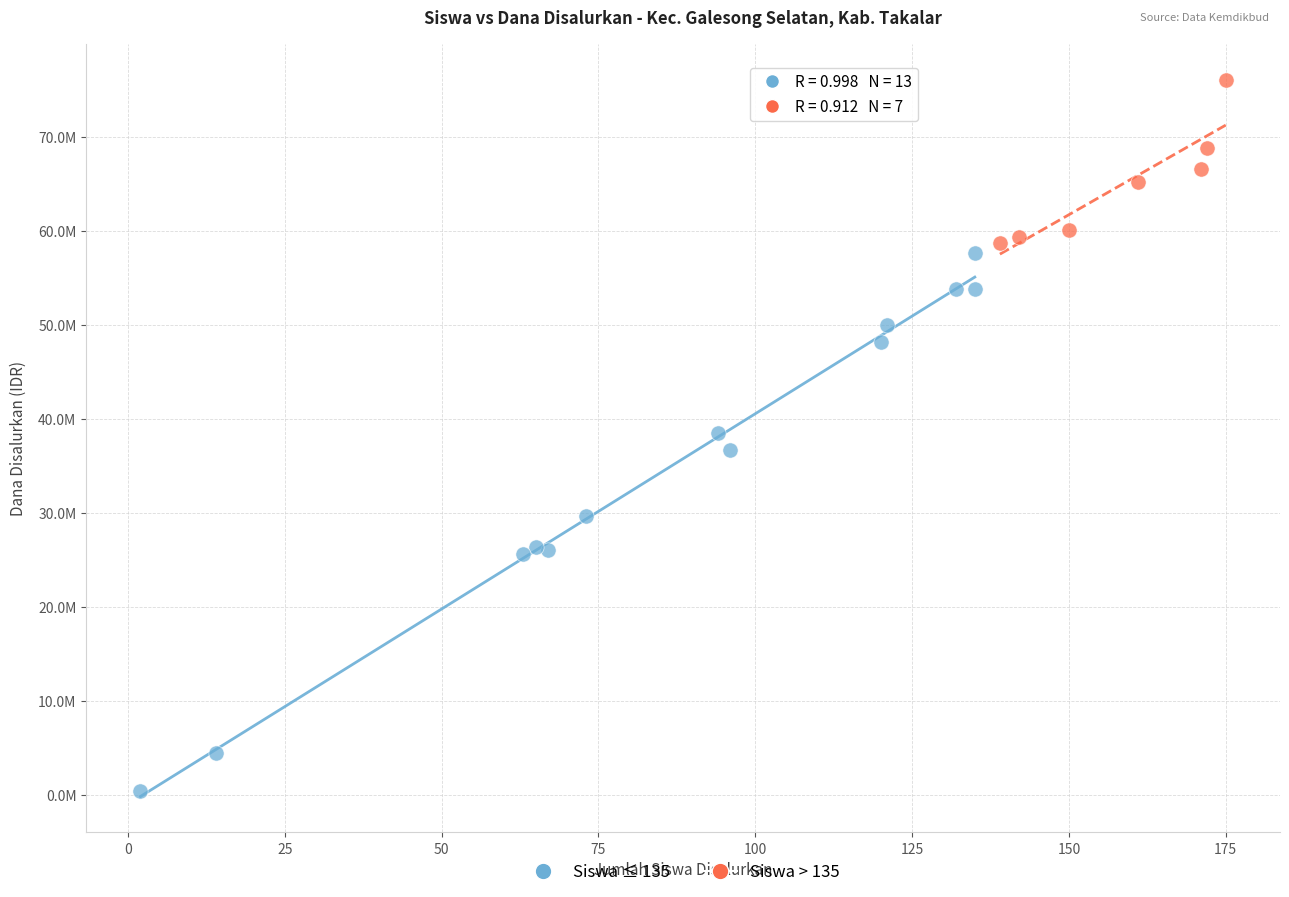

Which series reaches the minimum Y coordinate?

Siswa ≤ 135